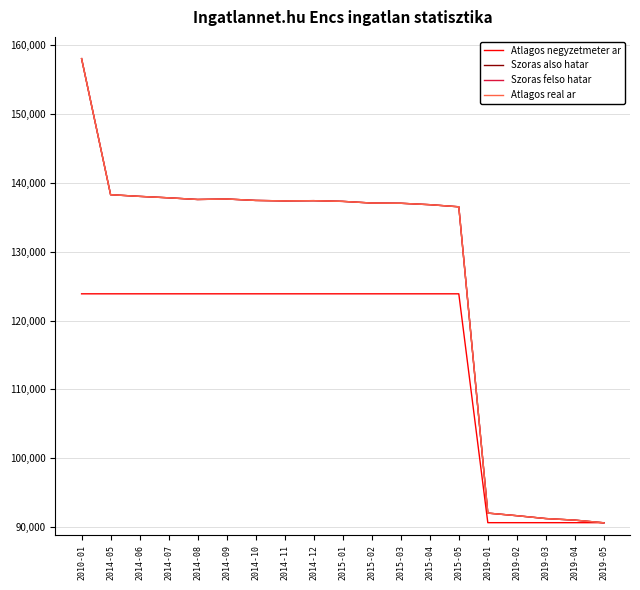

Reading left to right, transcribe all the data shown in this chart.

Atlagos negyzetmeter ar: 123893	123893	123893	123893	123893	123893	123893	123893	123893	123893	123893	123893	123893	123893	90625	90625	90625	90625	90625
Szoras also hatar: 158081	138301	138058	137849	137607	137676	137469	137400	137435	137331	137091	137057	136851	136545	92018	91640	91223	90995	90605
Szoras felso hatar: 158081	138301	138058	137849	137607	137676	137469	137400	137435	137331	137091	137057	136851	136545	92018	91640	91223	90995	90605
Atlagos real ar: 158081	138301	138058	137849	137607	137676	137469	137400	137435	137331	137091	137057	136851	136545	92018	91640	91223	90995	90605